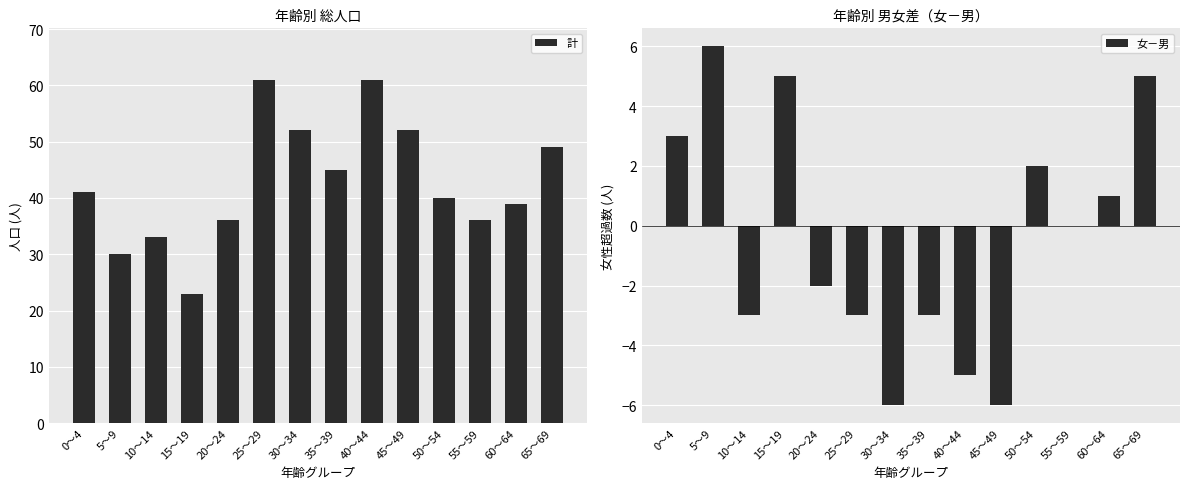

How many groups of bars are there?

14